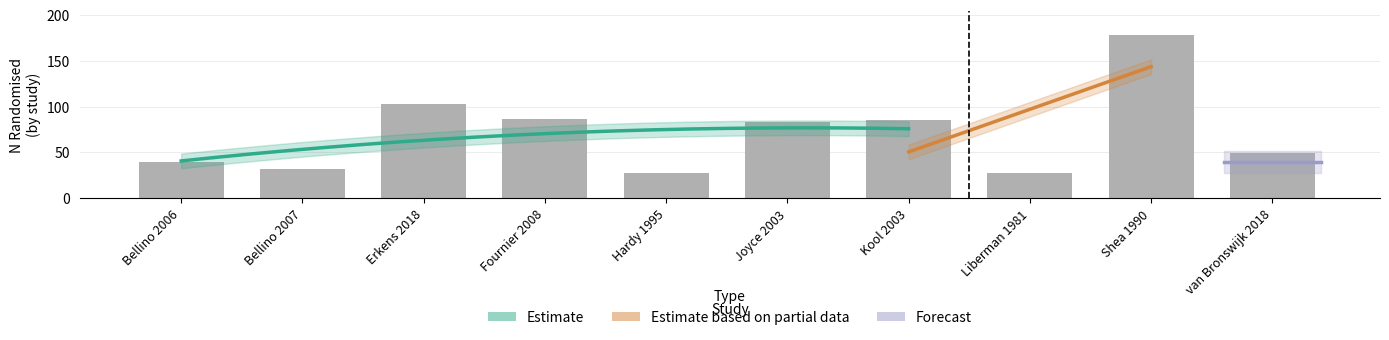

What is the sum of the values at Bellino 2007 and Hardy 1995?

59